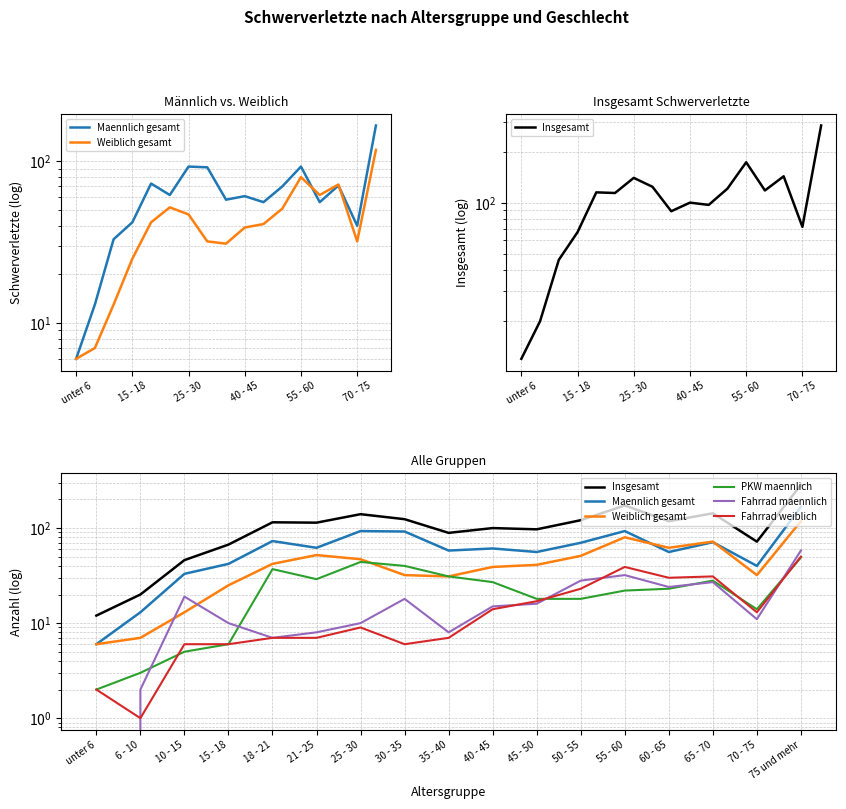

Is it true that Maennlich gesamt equals 70 at 50 - 55?

True